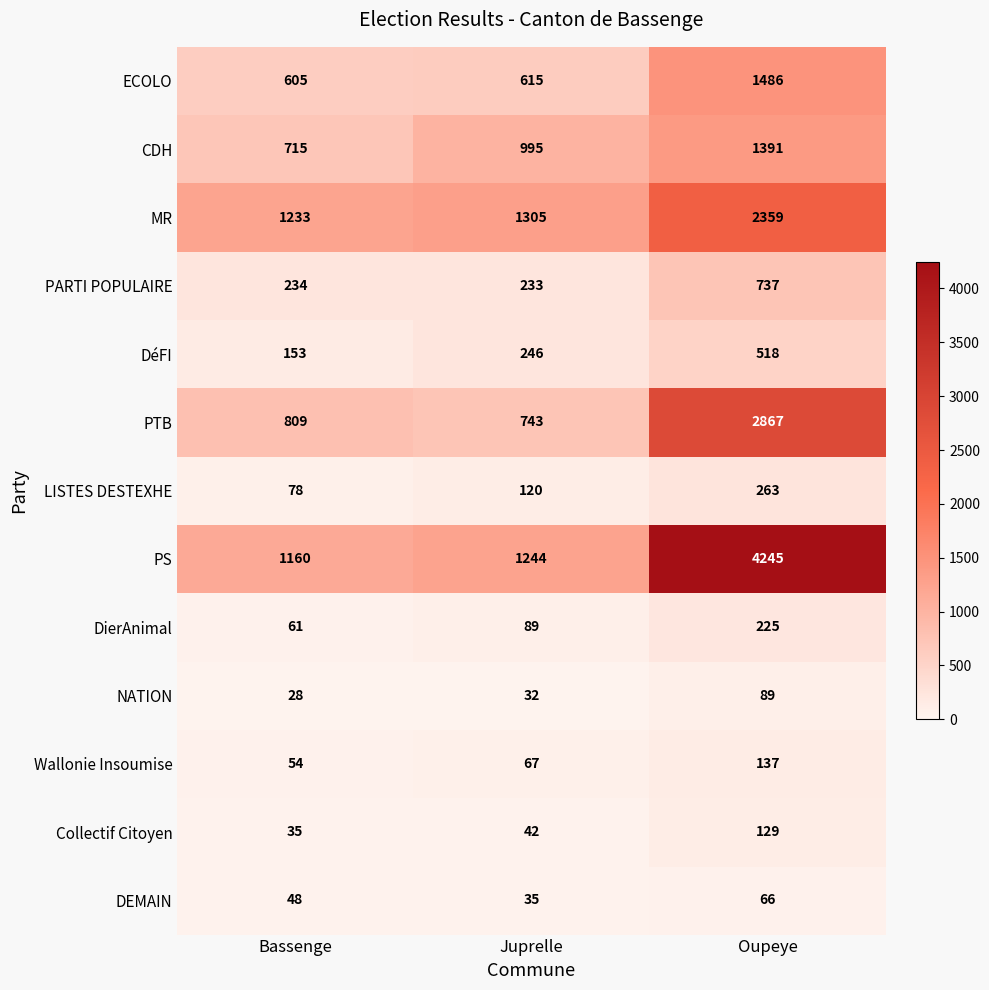

What is the total value across all series at Bassenge?

5213